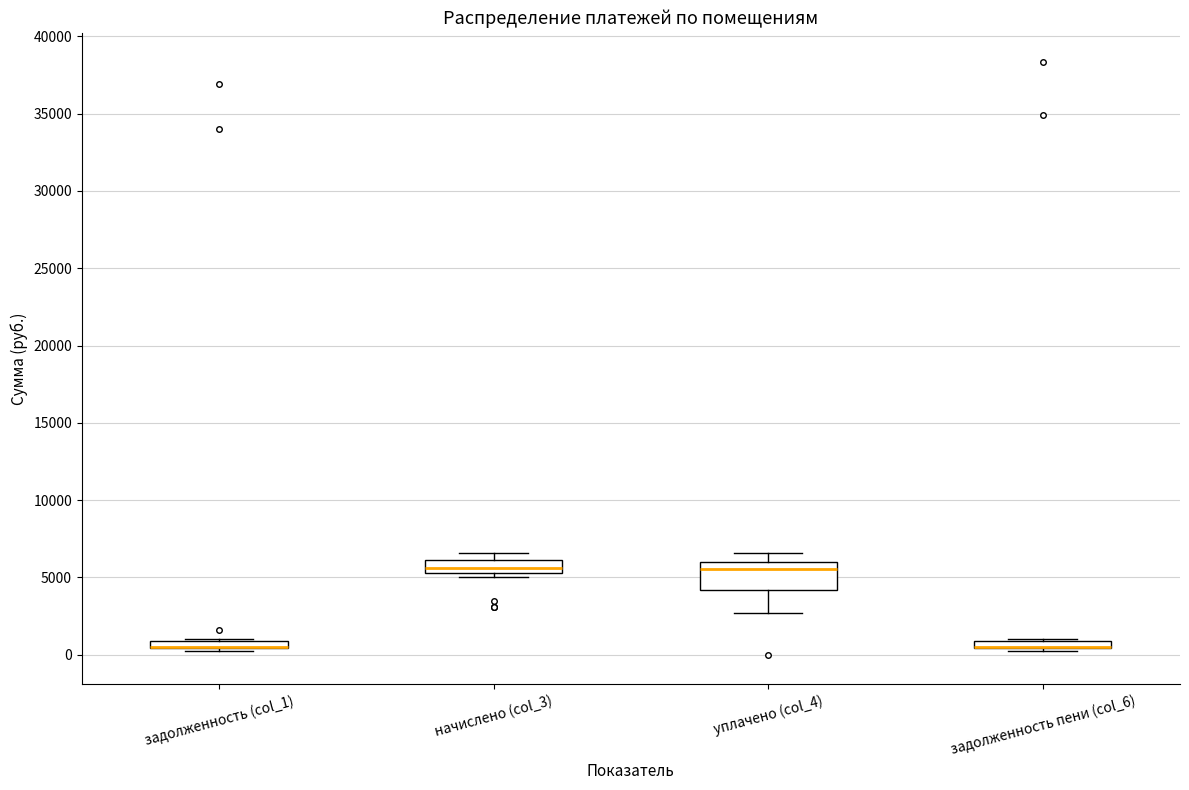

Comparing the boxes themselves (not the whiskers), which one is the tallest?

уплачено (col_4)